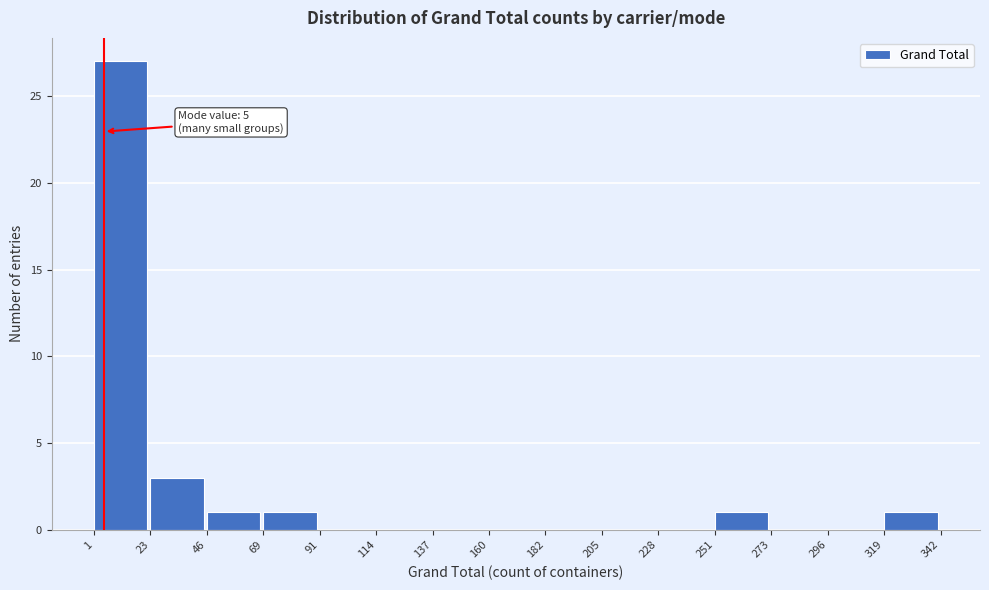

Over which range of the x-axis is the bar tallest?

1 to 23